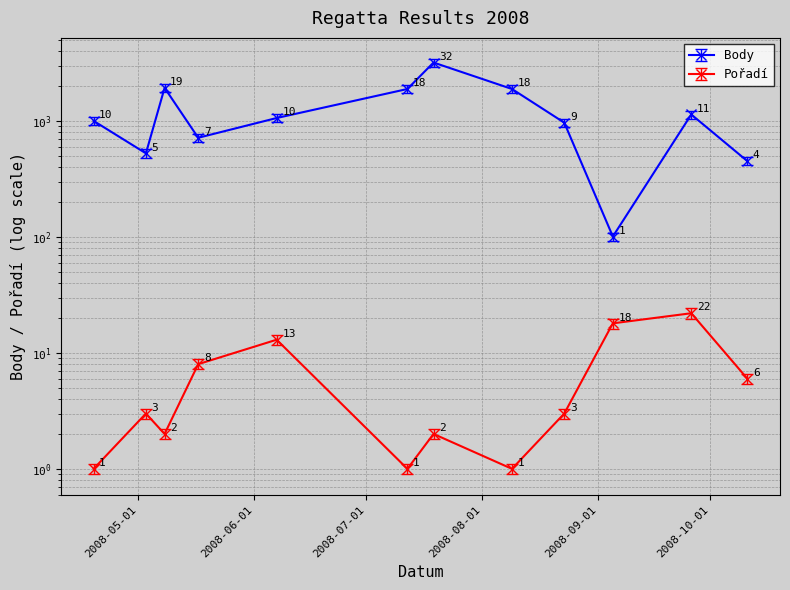

At 2008-08-09, list the series in order from largest to smallest.

Body, Pořadí